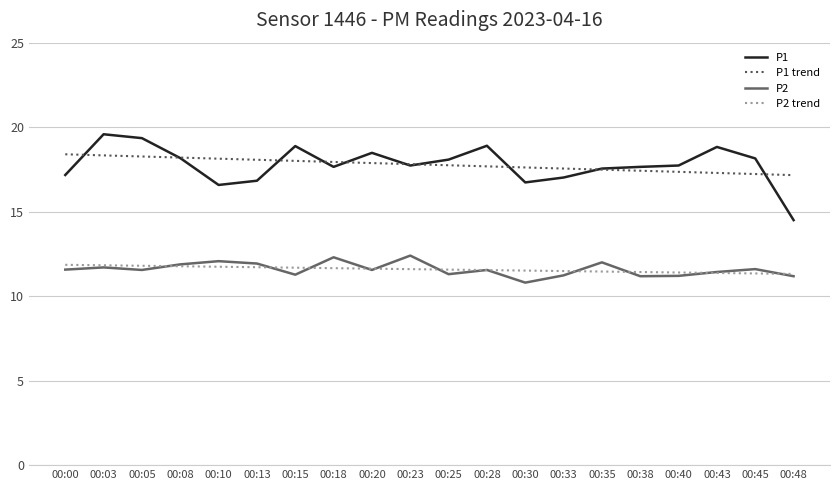

List the series in order of their peak value, lowest first.

P2 trend, P2, P1 trend, P1